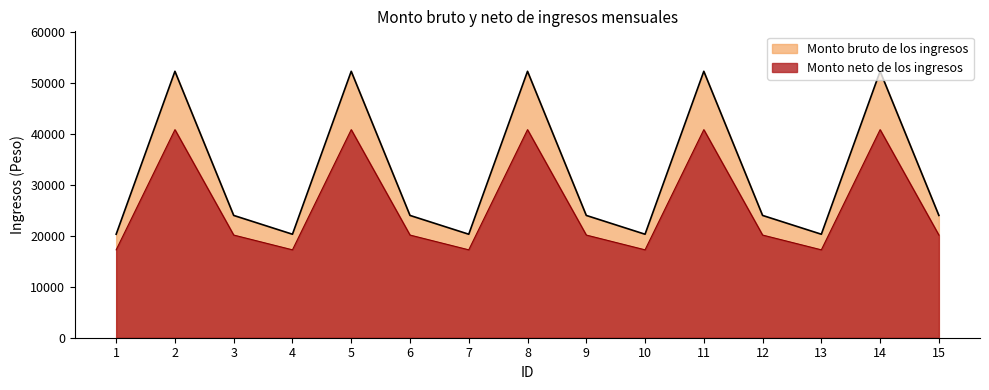

What is the difference between the Monto bruto de los ingresos values at 6 and 14?

28284.8